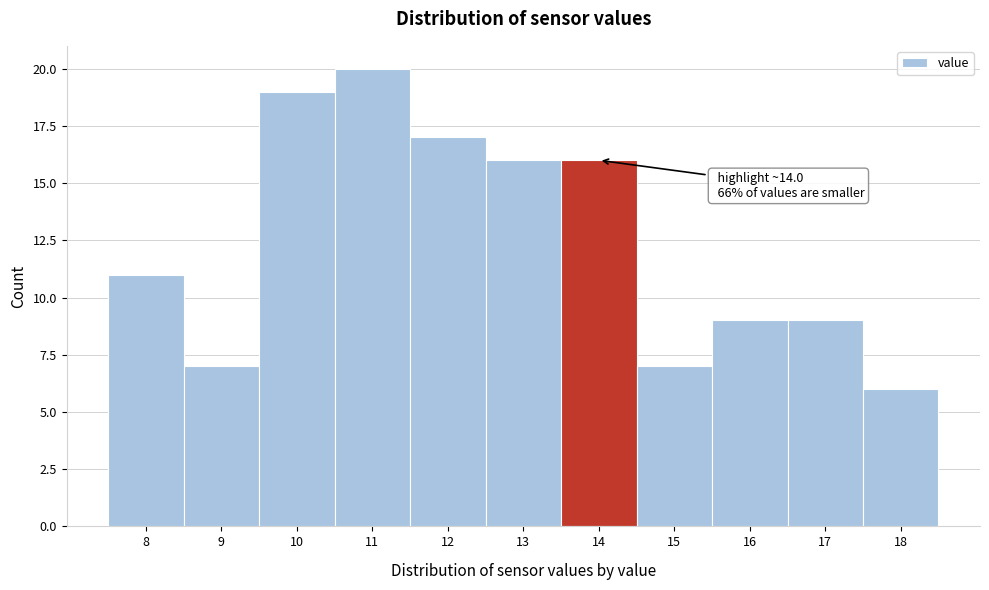

Reading right to left, transcribe all the data shown in this chart.

18=6	17=9	16=9	15=7	14=16	13=16	12=17	11=20	10=19	9=7	8=11